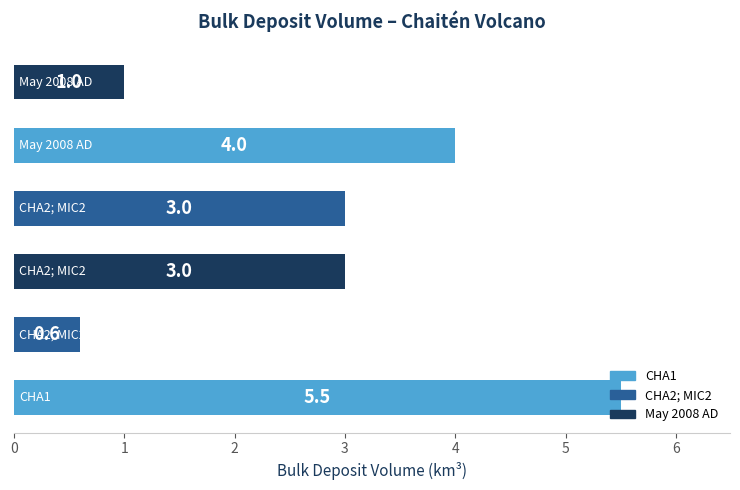

What is the average value?

2.9